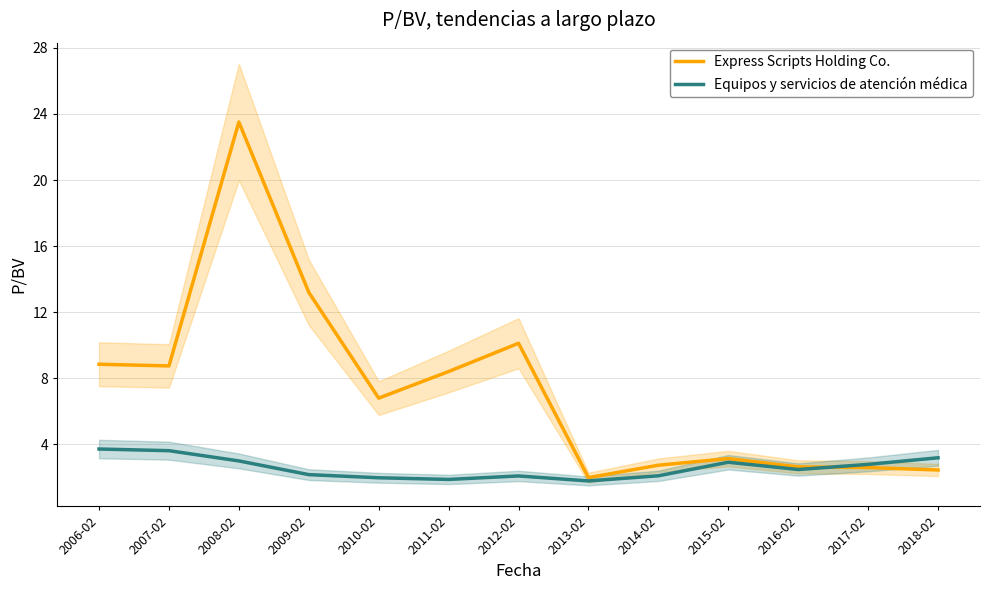

At 2017-02, list the series in order from largest to smallest.

Equipos y servicios de atención médica, Express Scripts Holding Co.